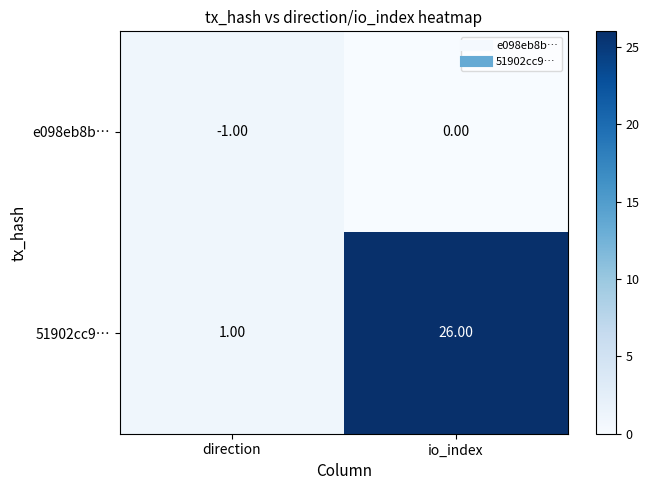

Rank the series by their average value, from lowest to highest.

e098eb8b…, 51902cc9…